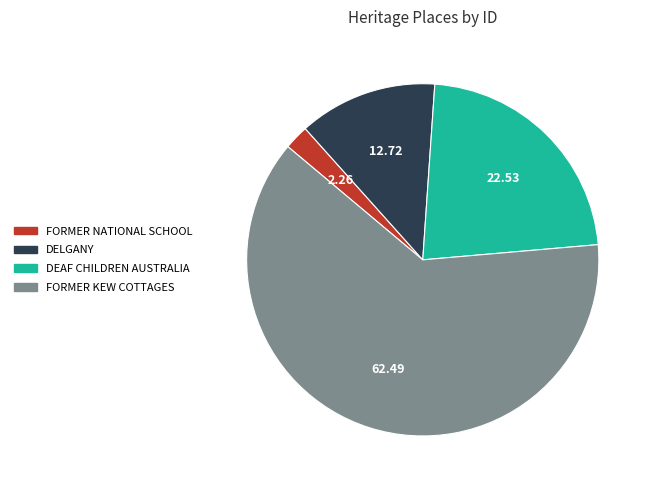

Rank the categories by value from highest to lowest.

FORMER KEW COTTAGES, DEAF CHILDREN AUSTRALIA, DELGANY, FORMER NATIONAL SCHOOL